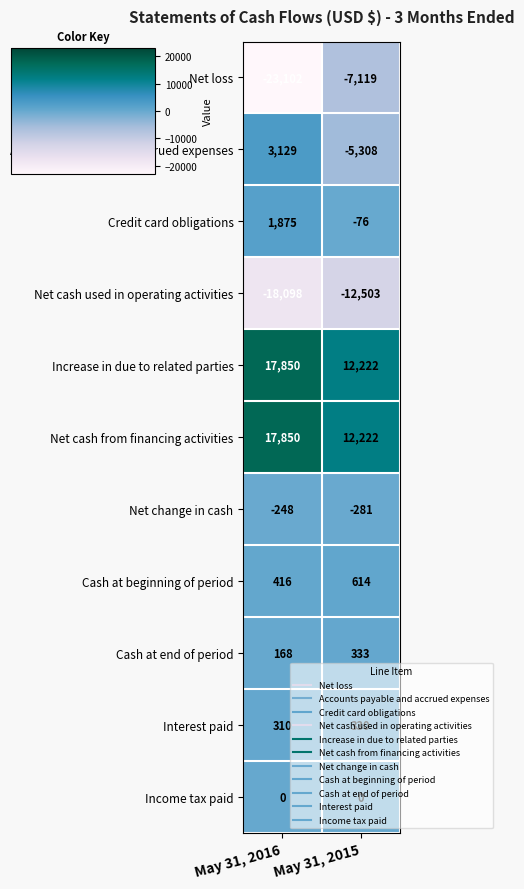

What is the difference between the Cash at end of period values at May 31, 2015 and May 31, 2016?

165